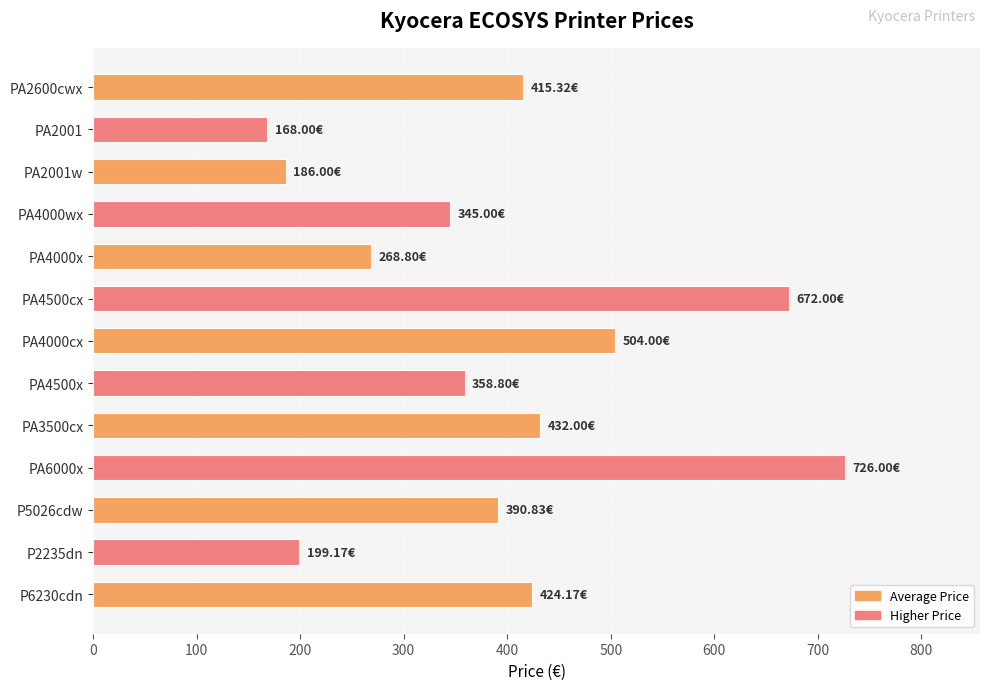

Which label corresponds to the smallest value in the chart?

PA2001